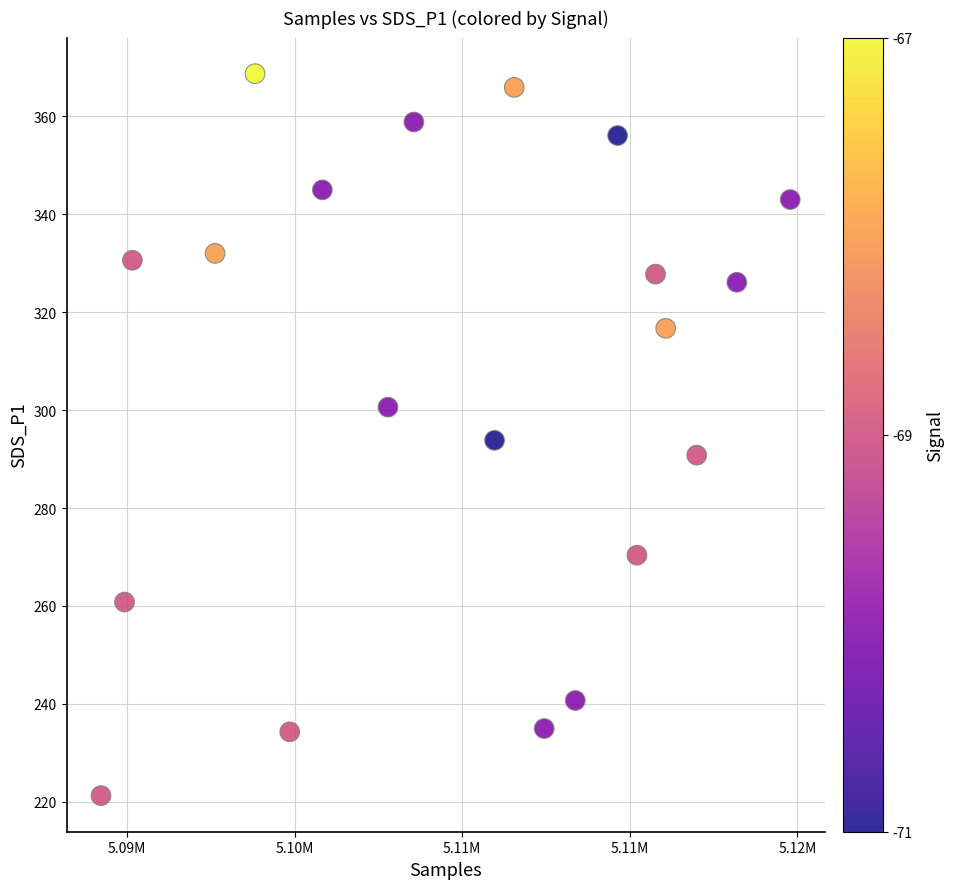

What is the range of X values (max minus min)?

20563.0